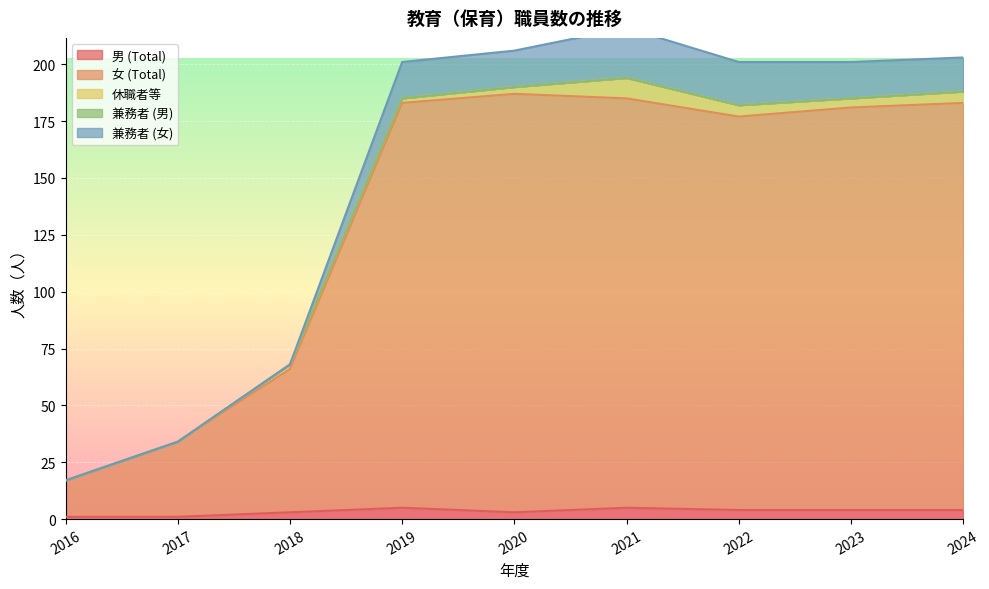

What is the average value of the 男 (Total) series?

3